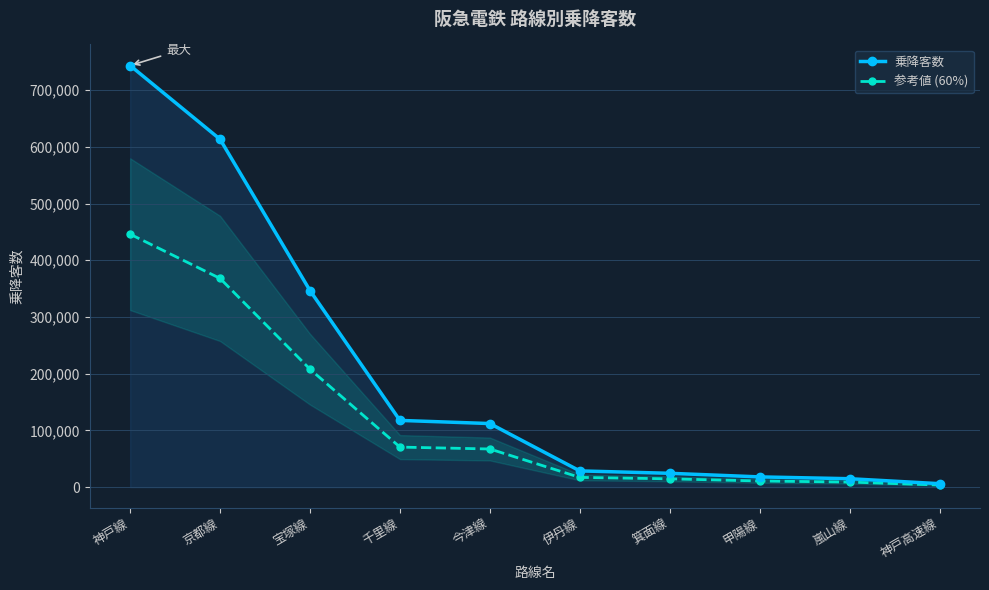

Is this an area chart (filled region under the line)?

No